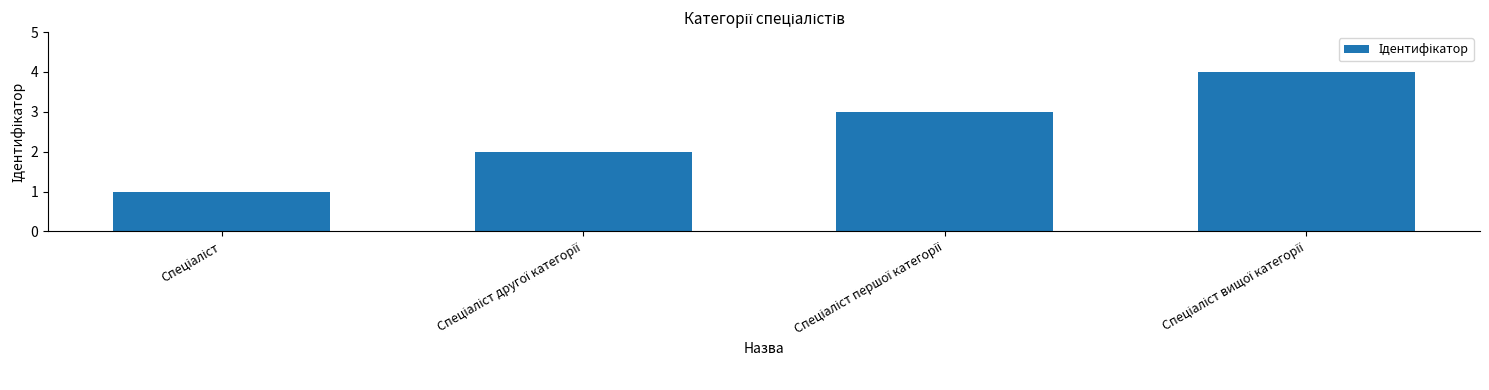

What is the difference between the maximum and minimum values?

3